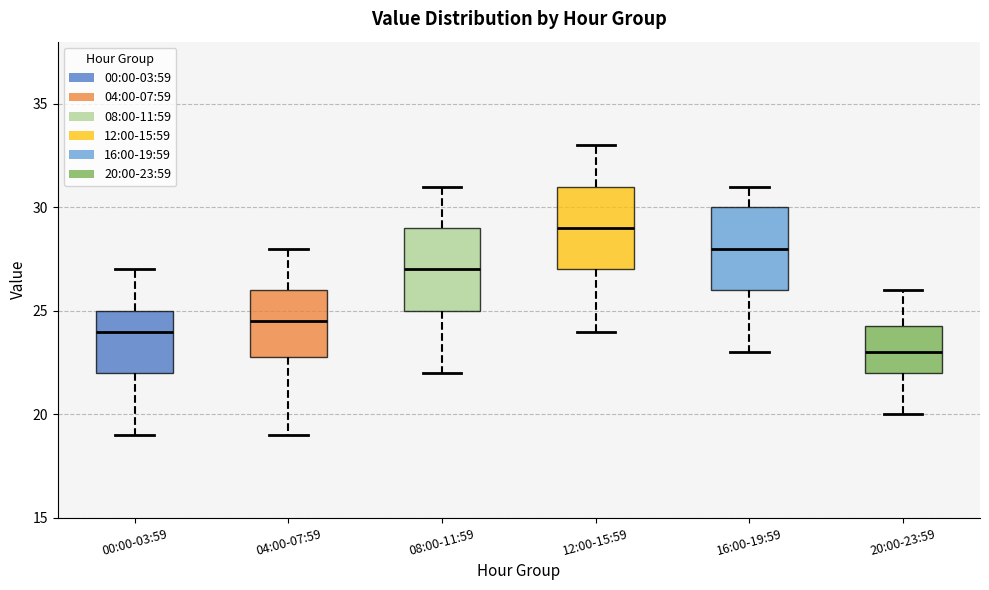

Reading left to right, read every box against the y-axis: the position of its median line, the range the box covers, and the ends of its whiskers. The values are not printed on the chart, so give them approximately, as read against the axis.

00:00-03:59: median 24.0, box 22.0 to 25.0, whiskers 19.0 to 27.0
04:00-07:59: median 24.5, box 23.0 to 26.0, whiskers 19.0 to 28.0
08:00-11:59: median 27.0, box 25.0 to 29.0, whiskers 22.0 to 31.0
12:00-15:59: median 29.0, box 27.0 to 31.0, whiskers 24.0 to 33.0
16:00-19:59: median 28.0, box 26.0 to 30.0, whiskers 23.0 to 31.0
20:00-23:59: median 23.0, box 22.0 to 24.5, whiskers 20.0 to 26.0